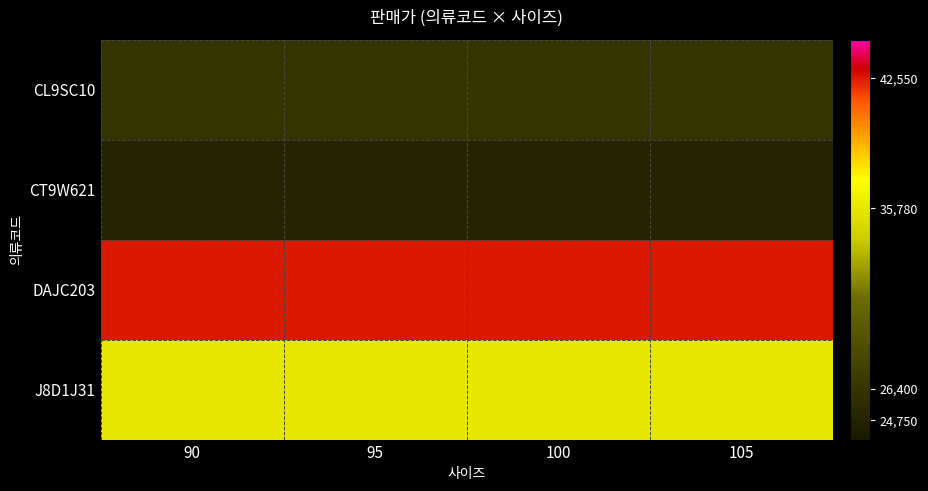

At which category does the chart reach its peak across all series?

90